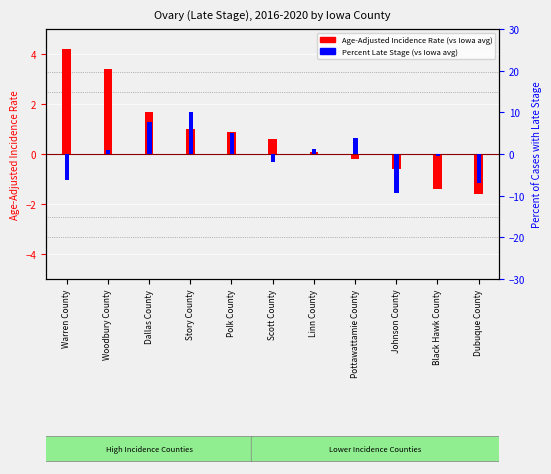

Which series has the largest range (max minus min)?

Percent Late Stage (centered)